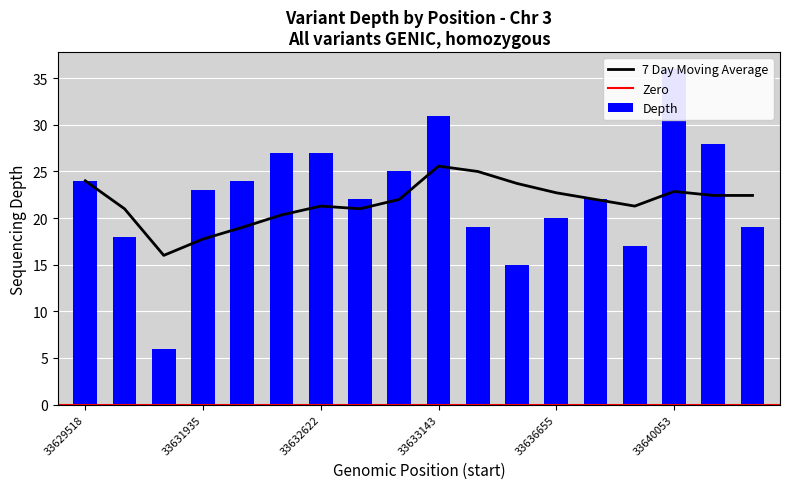

What is the sum of all values?

403